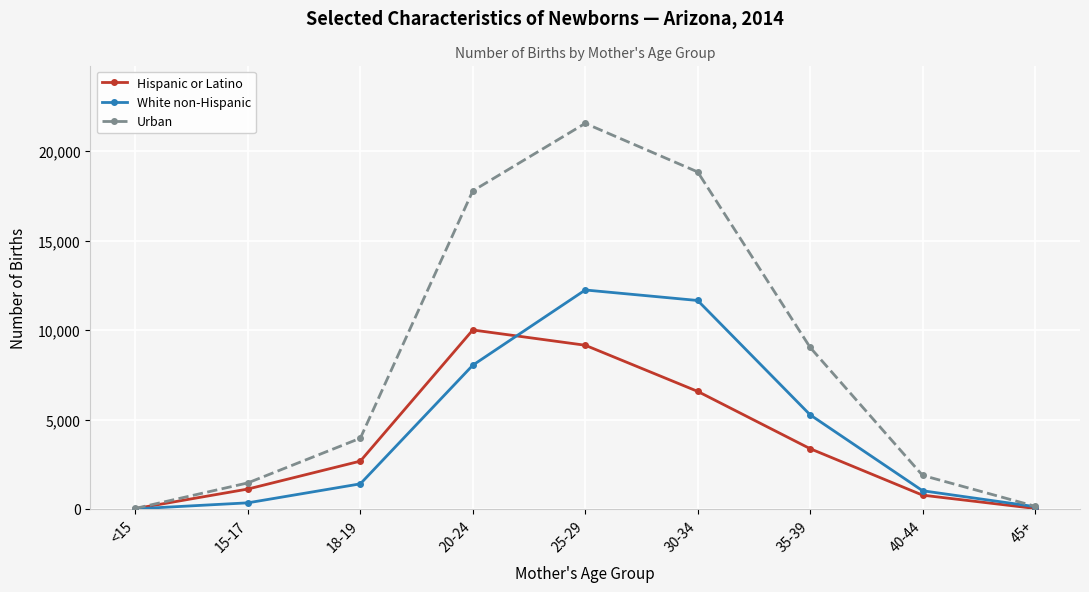

Rank the series by their average value, from lowest to highest.

Hispanic or Latino, White non-Hispanic, Urban